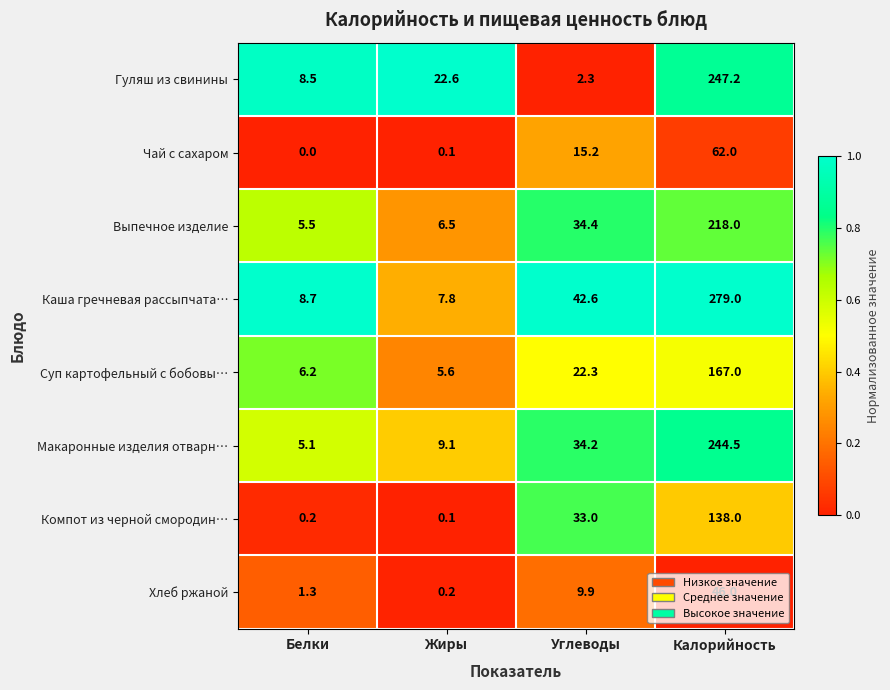

True or false: Чай с сахаром has a value of 109.5 at Калорийность.

False